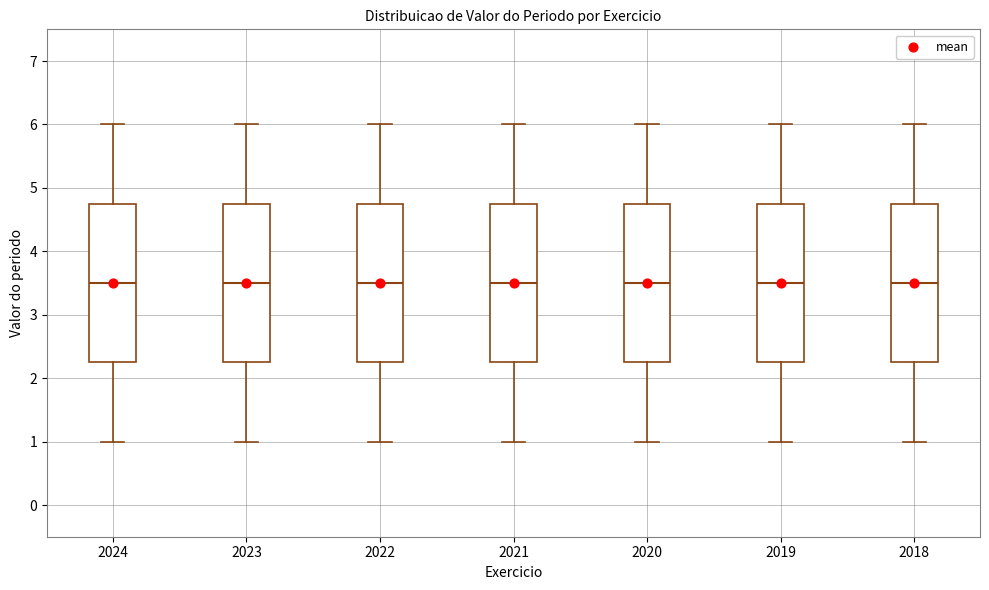

Where does the lower whisker of the box at x = 2022 end on the y-axis? The values are not printed on the chart, so give them approximately, as read against the axis.

1.0